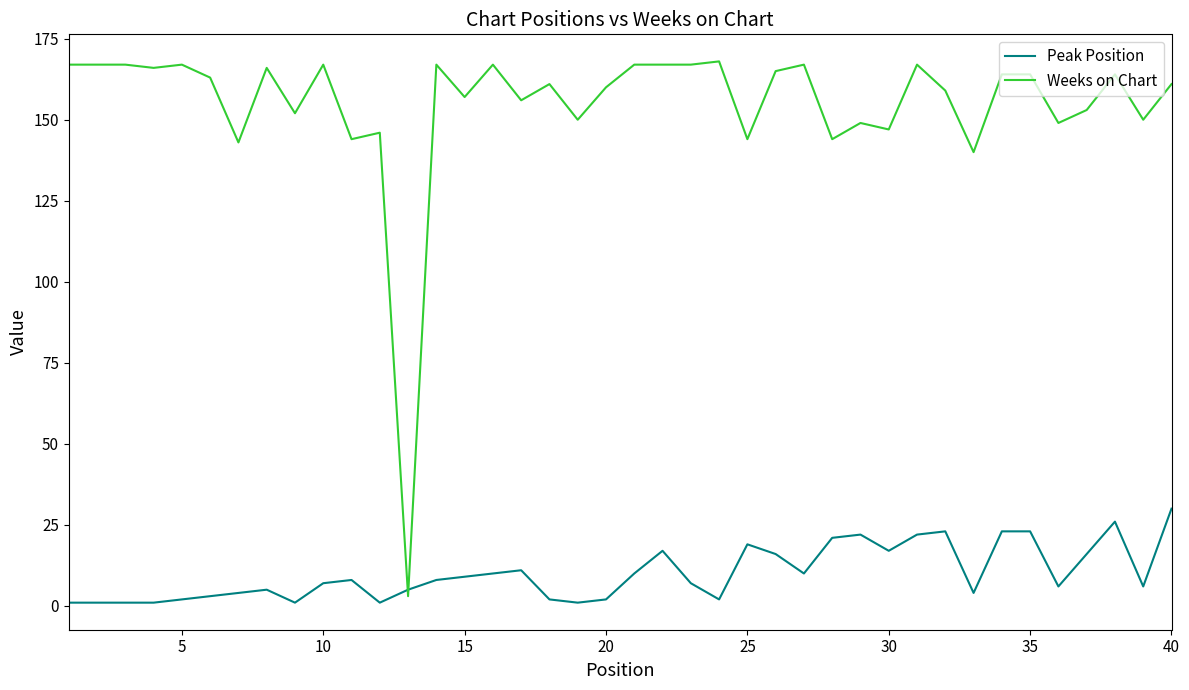

Which series has the largest total across all categories?

Weeks on Chart